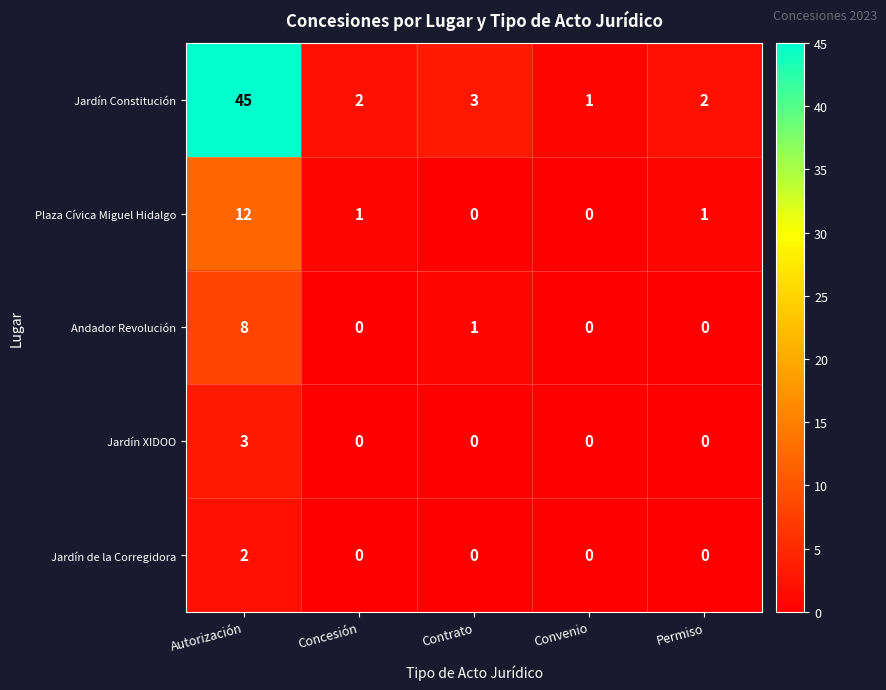

Rank the series by their maximum value, from lowest to highest.

Jardín de la Corregidora, Jardín XIDOO, Andador Revolución, Plaza Cívica Miguel Hidalgo, Jardín Constitución